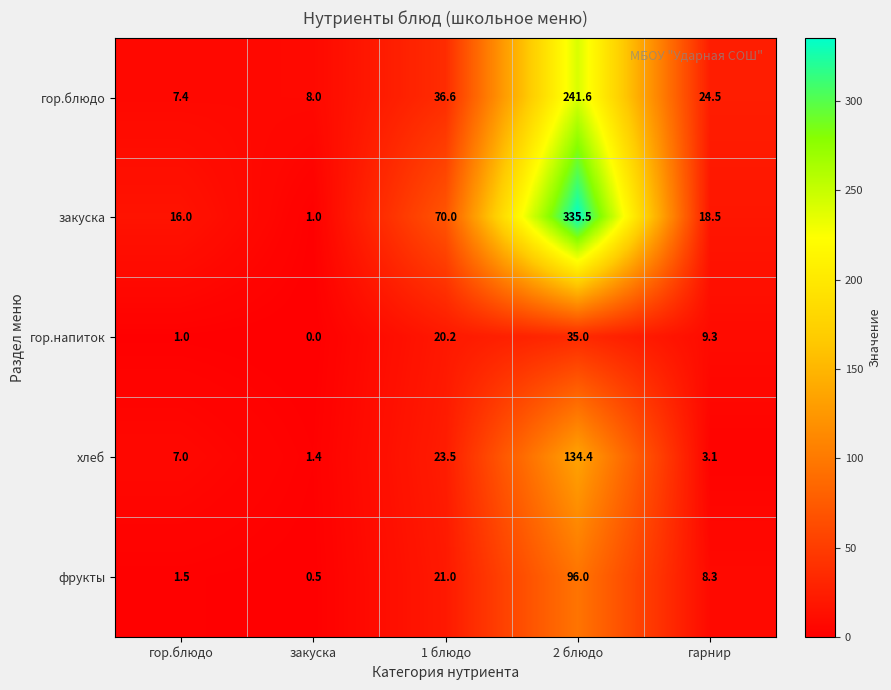

Which series changed the most between закуска and 1 блюдо?

закуска